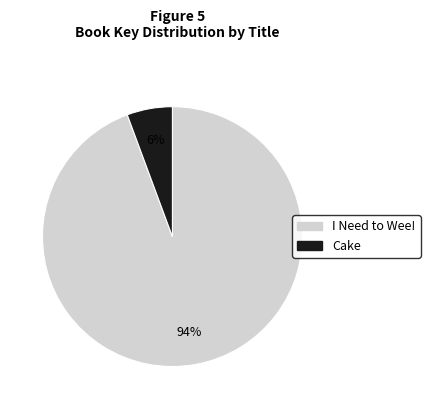

To the nearest percent, what is the average slice percentage?

50%